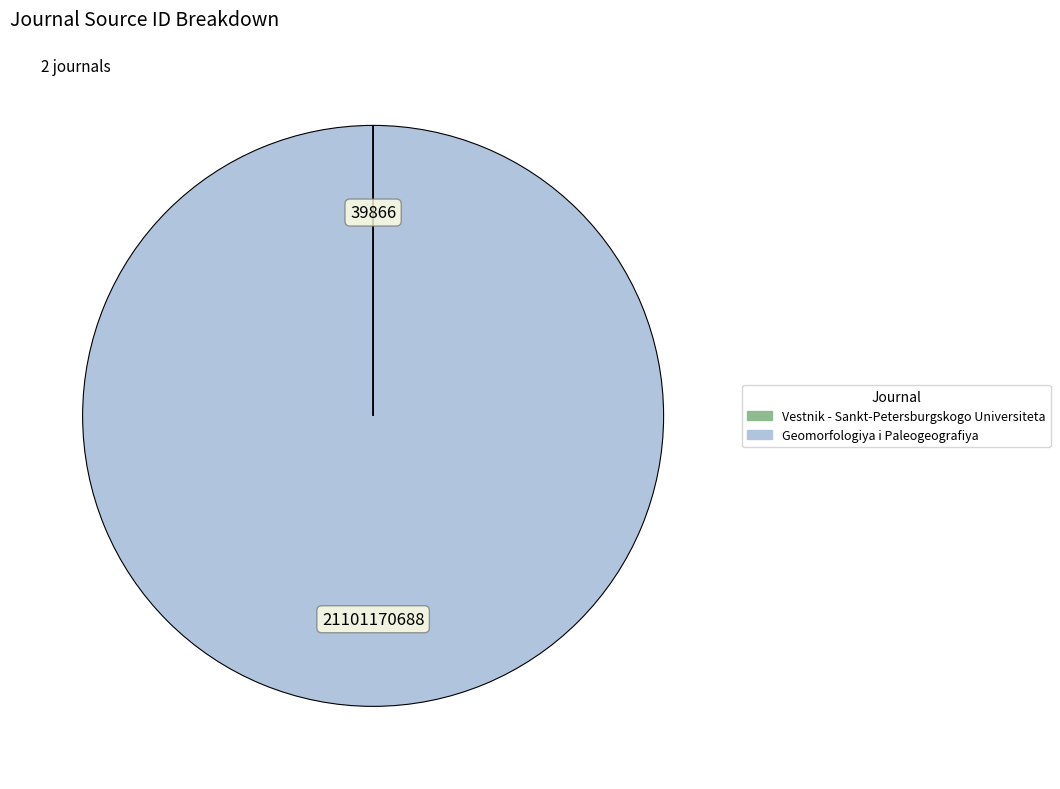

What is the majority slice?

Geomorfologiya i Paleogeografiya